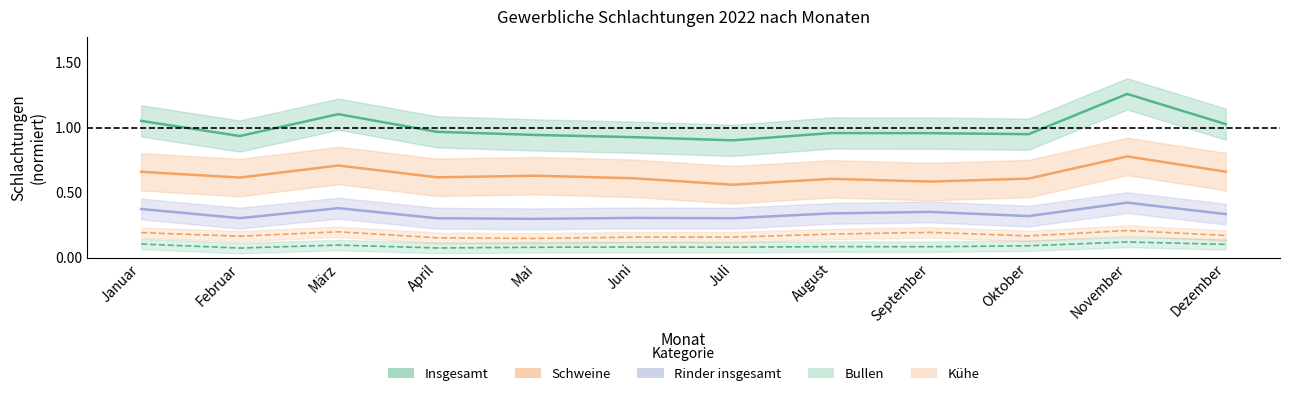

What is the spread (max minus min) of values at April?

0.9